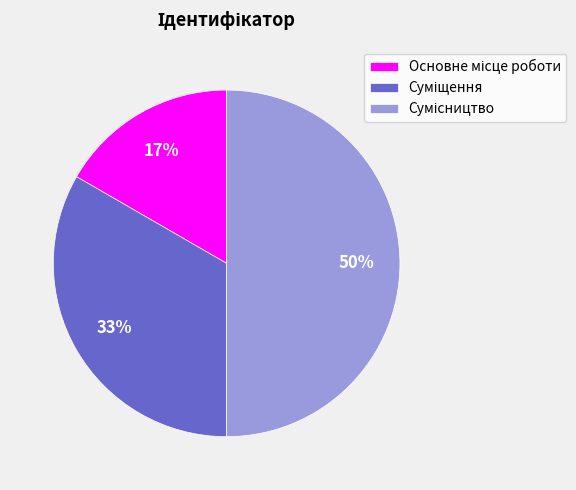

How many slices are in this pie chart?

3